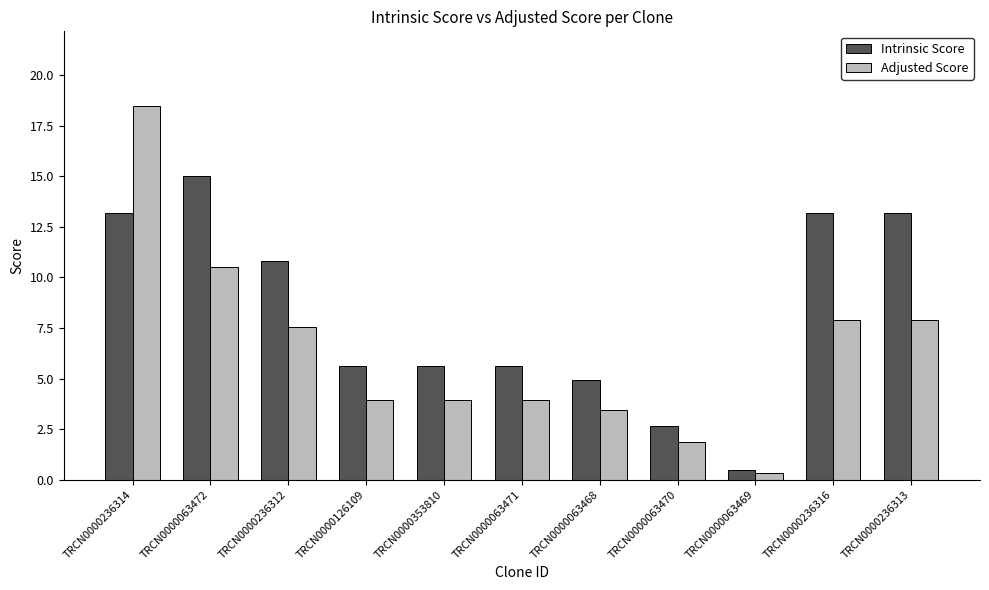

Rank the series by their average value, from lowest to highest.

Adjusted Score, Intrinsic Score